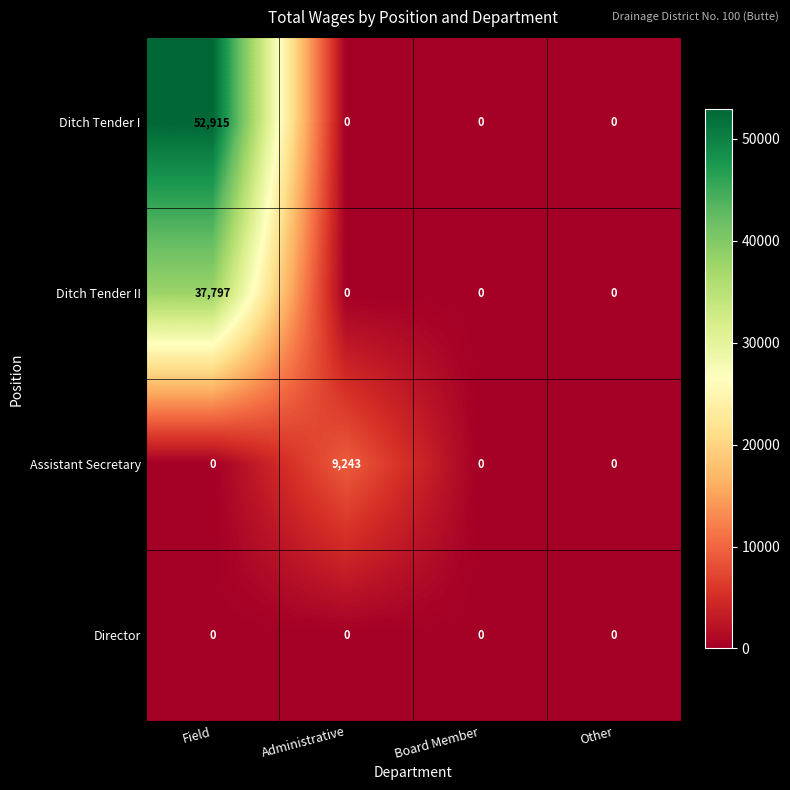

How many categories are shown in the chart?

4